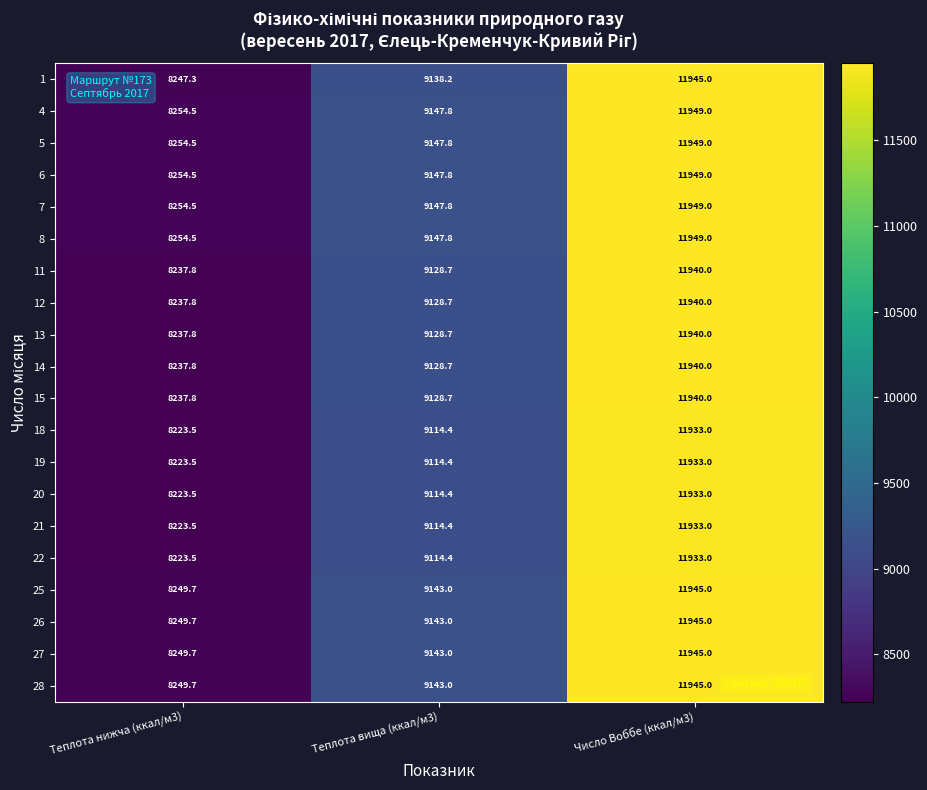

What is the total value across all series at Теплота нижча (ккал/м3)?

164825.1